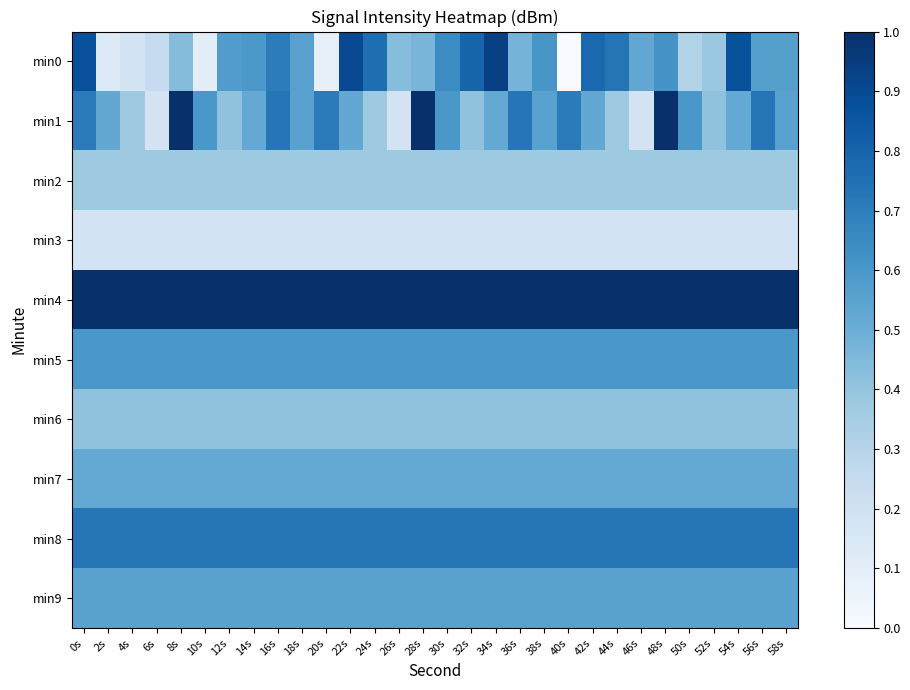

Between 18s and 50s, which is larger?

18s